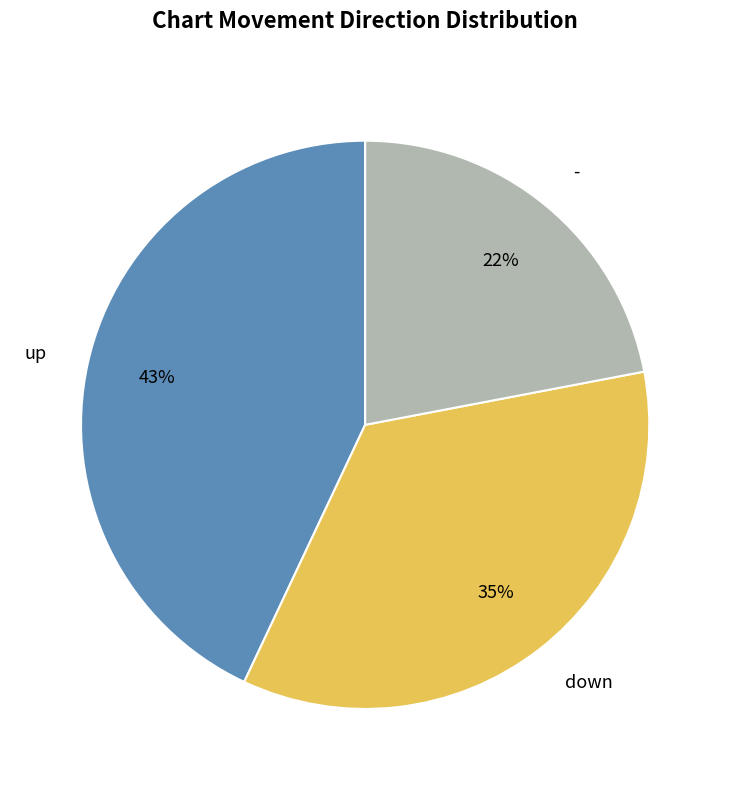

How many segments does this pie chart have?

3